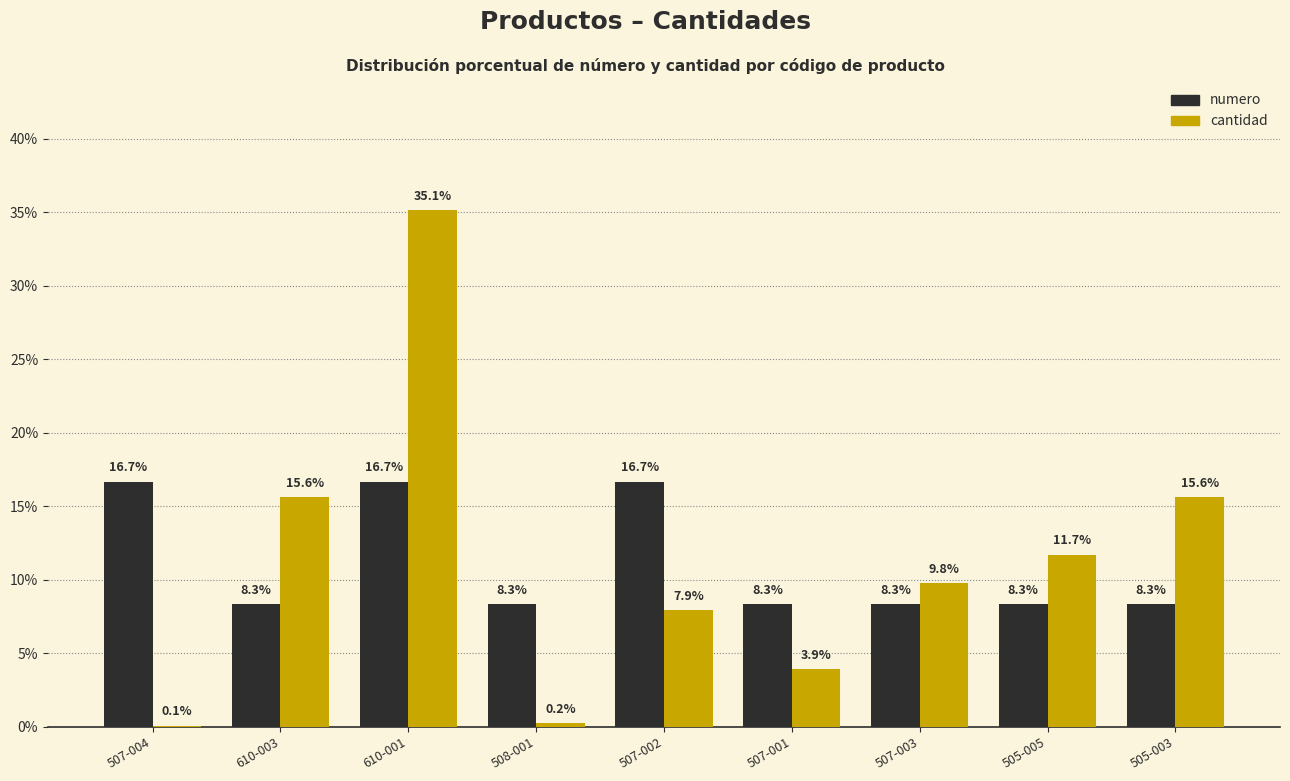

Is the value of numero at 505-003 greater than the value of cantidad at 507-001?

Yes